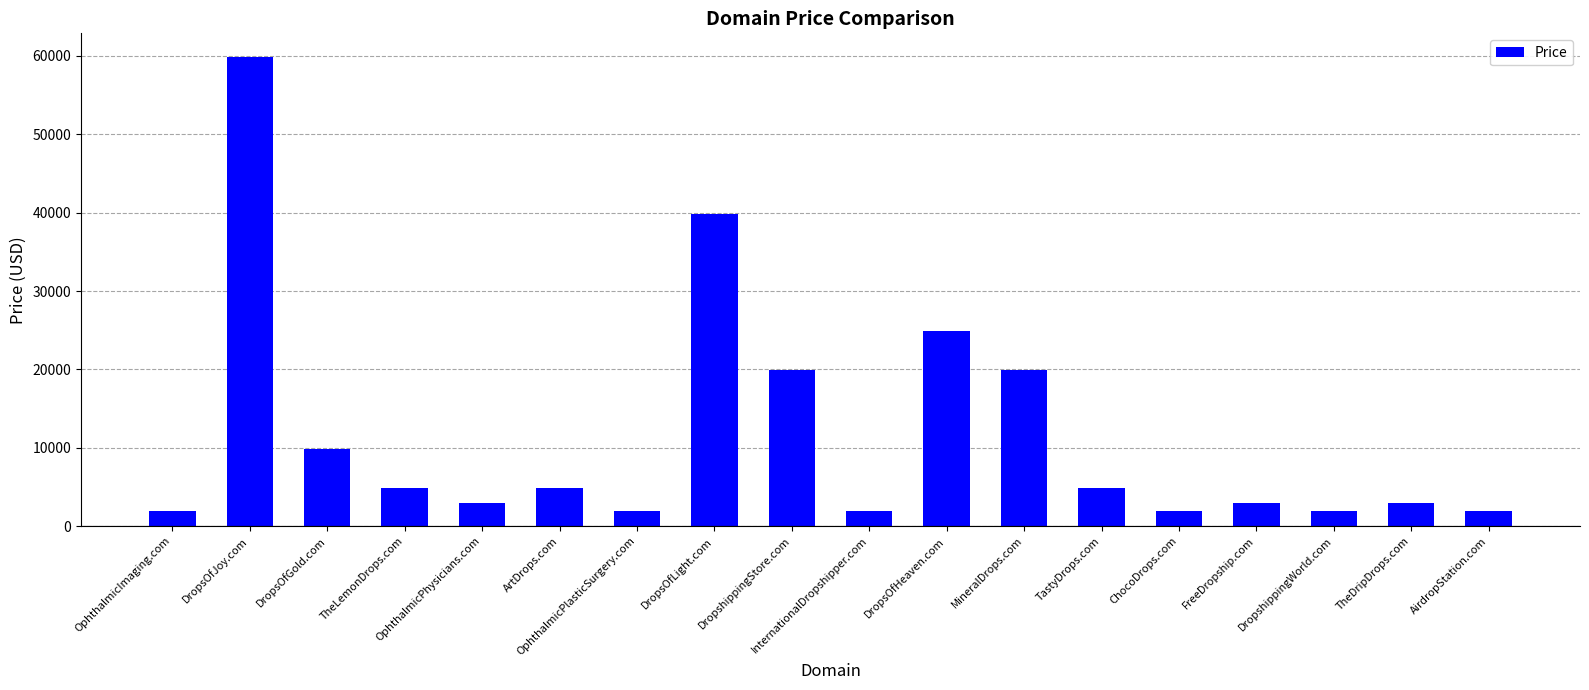

The chart shows a value of 4990 at FreeDropship.com. True or false?

False